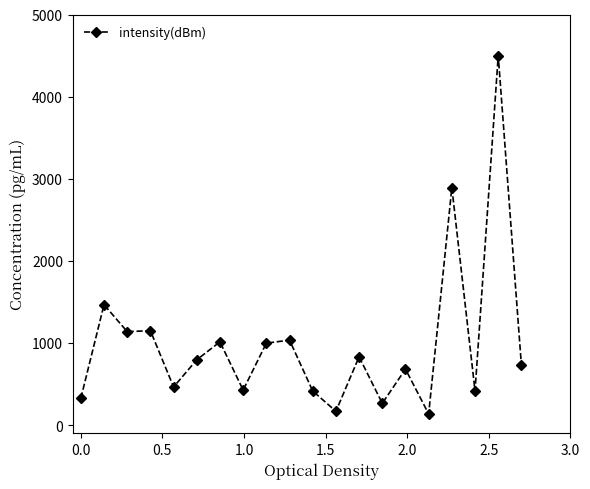

What is the minimum value shown in the chart?

135.9